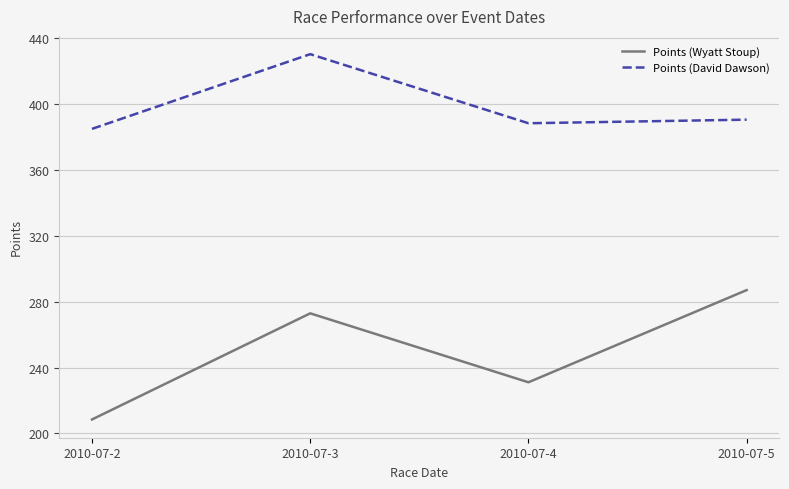

Rank the series by their average value, from lowest to highest.

Points (Wyatt Stoup), Points (David Dawson)